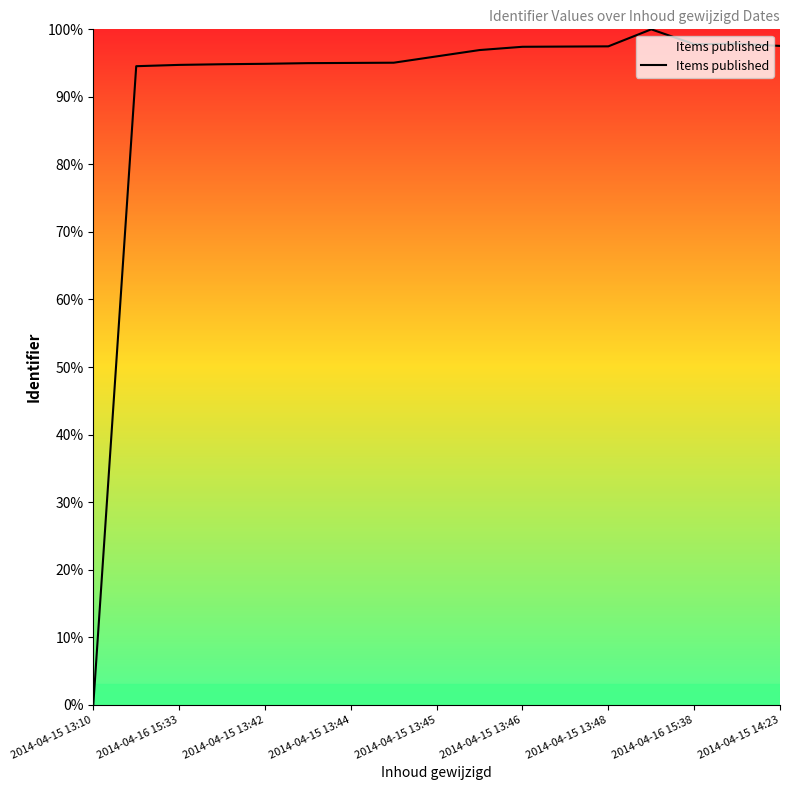

What is the greatest value displayed?

100.0